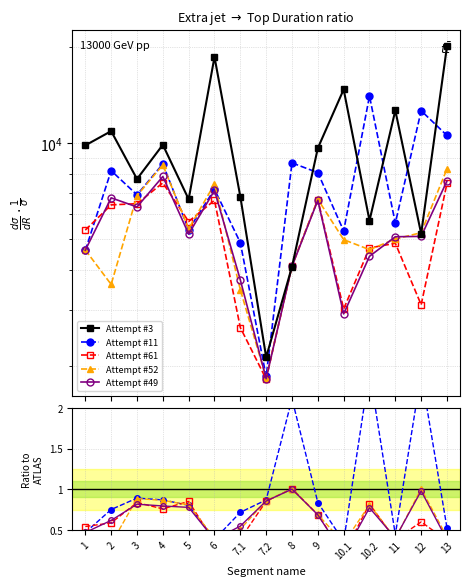

Reading left to right, extract all data points from this chart.

Attempt #3: 9835.0	10897.0	7718.0	9875.0	6670.0	18594.0	6800.0	2138.0	4104.0	9639.0	14712.0	5721.0	12652.0	5204.0	20093.0
Attempt #11: 0.5	0.8	0.9	0.9	0.8	0.4	0.7	0.9	2.1	0.8	0.4	2.5	0.4	2.4	0.5
Attempt #61: 0.5	0.6	0.8	0.8	0.9	0.4	0.4	0.9	1.0	0.7	0.2	0.8	0.4	0.6	0.4
Attempt #52: 0.5	0.3	0.9	0.9	0.8	0.4	0.5	0.9	1.0	0.7	0.3	0.8	0.4	1.0	0.4
Attempt #49: 0.5	0.6	0.8	0.8	0.8	0.4	0.5	0.9	1.0	0.7	0.2	0.8	0.4	1.0	0.4